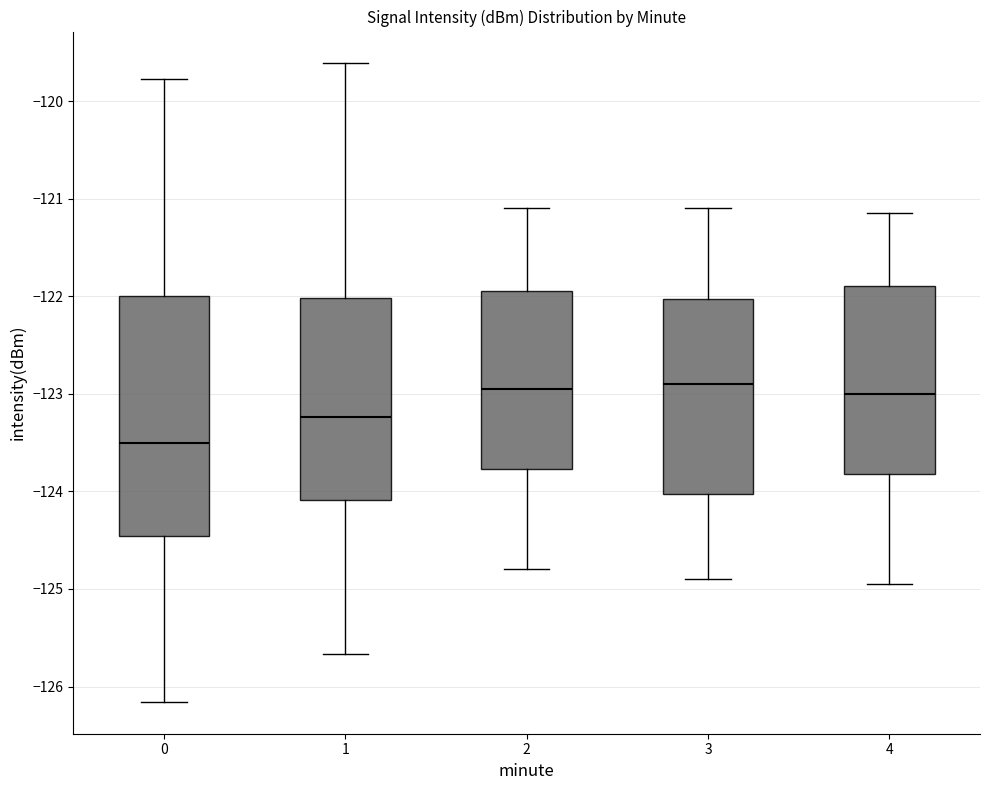

Reading left to right, transcribe this box plot: for each box, give where its median line is, the range the box spans, and where its two whiskers end, as read against the y-axis. The values are not printed on the chart, so give them approximately, as read against the axis.

0: median -123.5, box -124.5 to -122.0, whiskers -126.2 to -119.8
1: median -123.2, box -124.1 to -122.0, whiskers -125.7 to -119.6
2: median -122.9, box -123.8 to -121.9, whiskers -124.8 to -121.1
3: median -122.9, box -124.0 to -122.0, whiskers -124.9 to -121.1
4: median -123.0, box -123.8 to -121.9, whiskers -124.9 to -121.1